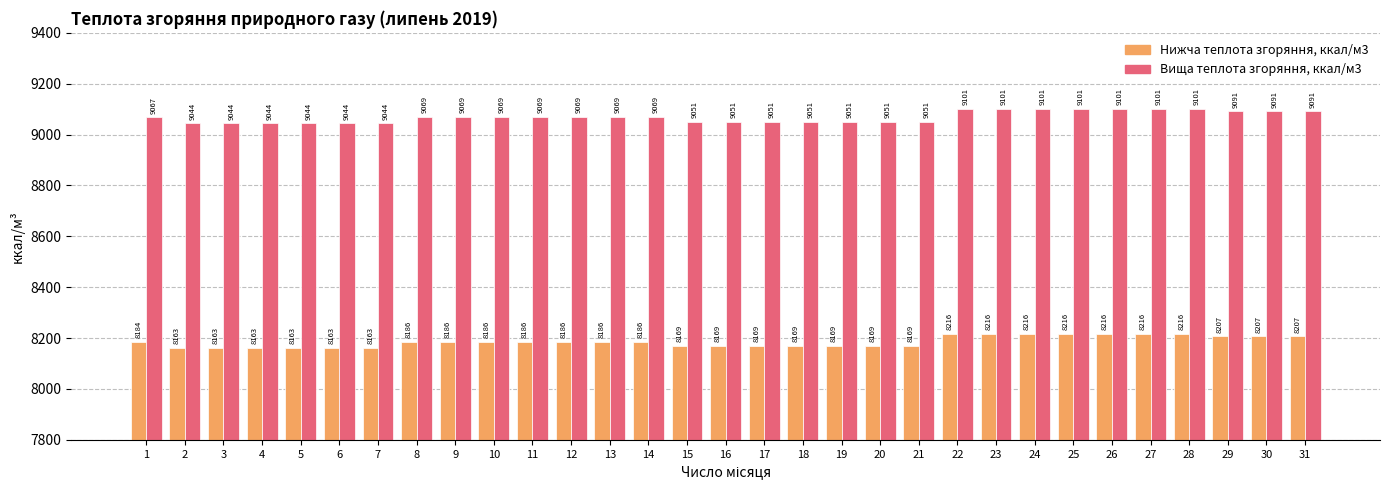

What is the total value across all series at 19?

17219.6